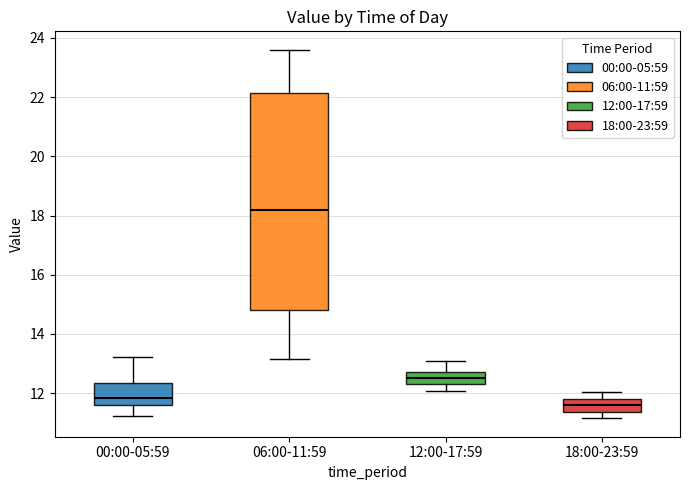

Reading left to right, read every box against the y-axis: the position of its median line, the range the box covers, and the ends of its whiskers. The values are not printed on the chart, so give them approximately, as read against the axis.

00:00-05:59: median 11.8, box 11.6 to 12.4, whiskers 11.2 to 13.2
06:00-11:59: median 18.2, box 14.8 to 22.2, whiskers 13.2 to 23.6
12:00-17:59: median 12.6, box 12.2 to 12.8, whiskers 12.0 to 13.2
18:00-23:59: median 11.6, box 11.4 to 11.8, whiskers 11.2 to 12.0